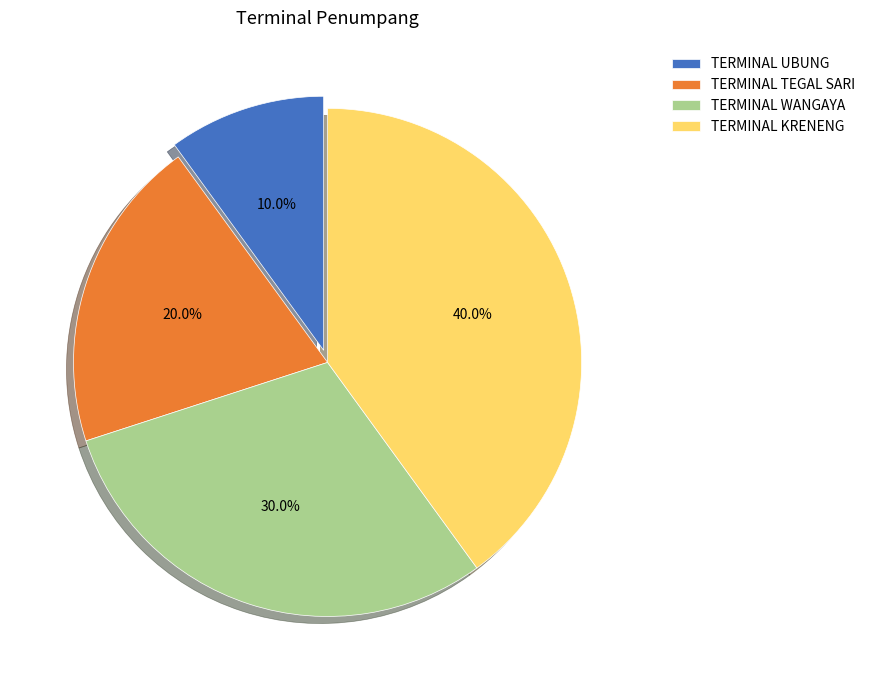

What percentage is the TERMINAL KRENENG slice, to the nearest percent?

40%